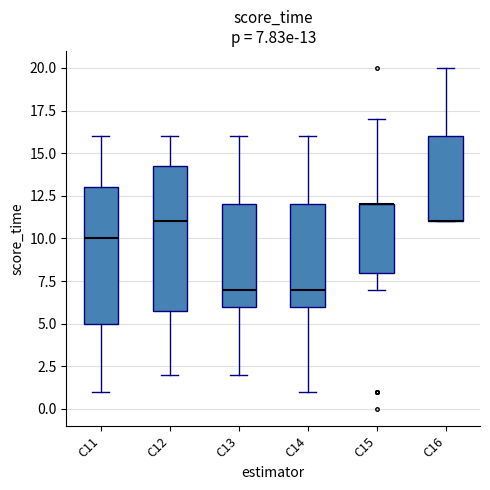

Comparing the boxes themselves (not the whiskers), which one is the tallest?

C12